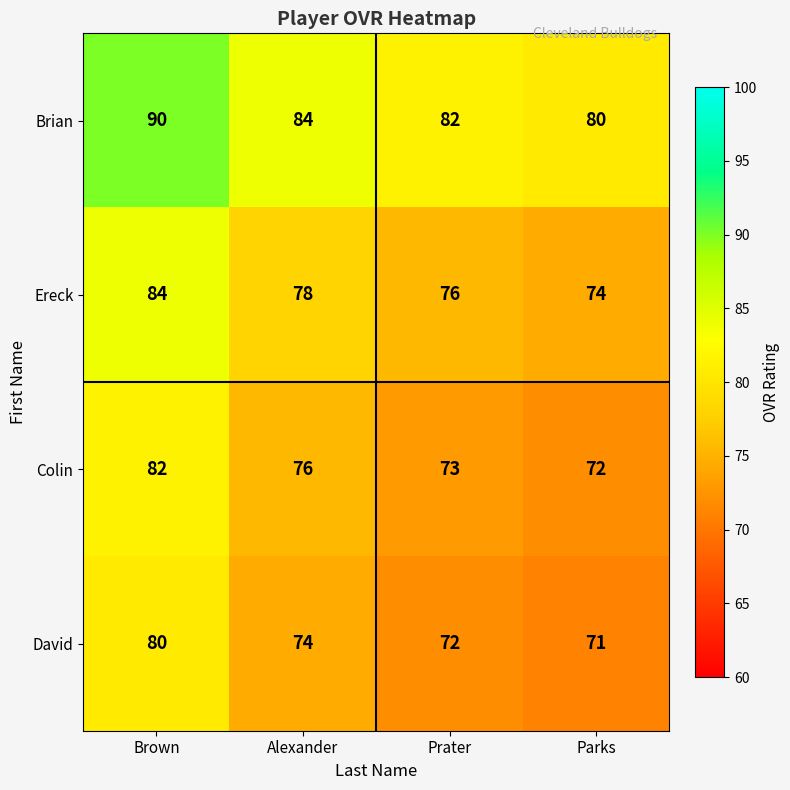

What is the difference between the maximum and minimum values in the Colin series?

10